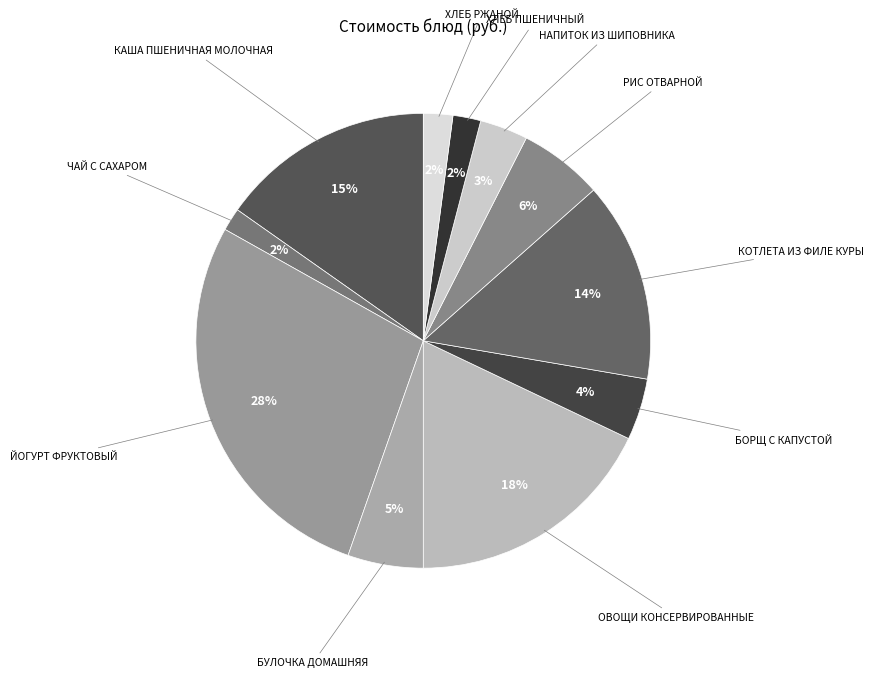

Between БУЛОЧКА ДОМАШНЯЯ and КОТЛЕТА ИЗ ФИЛЕ КУРЫ, which is larger?

КОТЛЕТА ИЗ ФИЛЕ КУРЫ